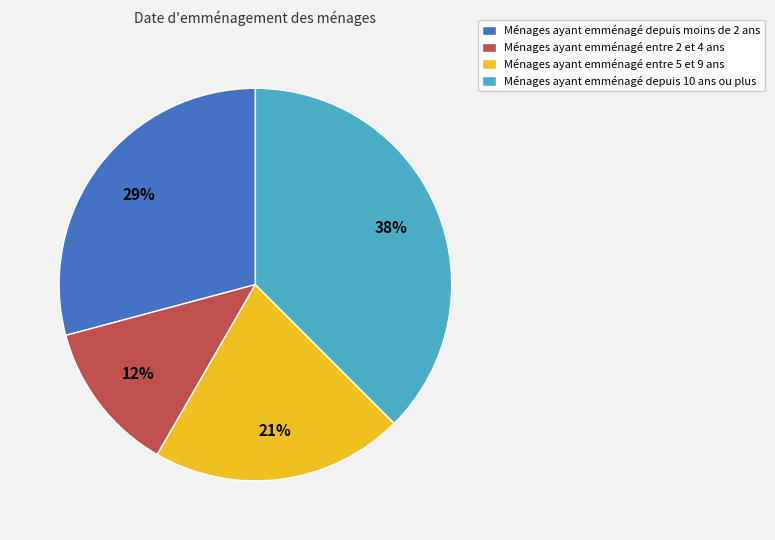

How many slices are in this pie chart?

4